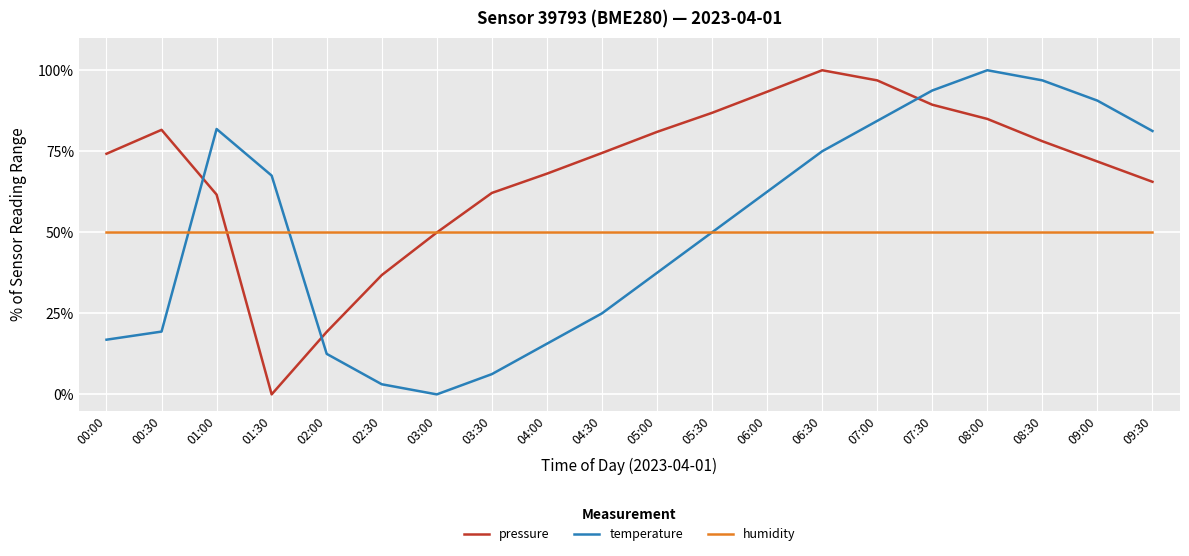

What is the spread (max minus min) of values at 07:00?

46.9